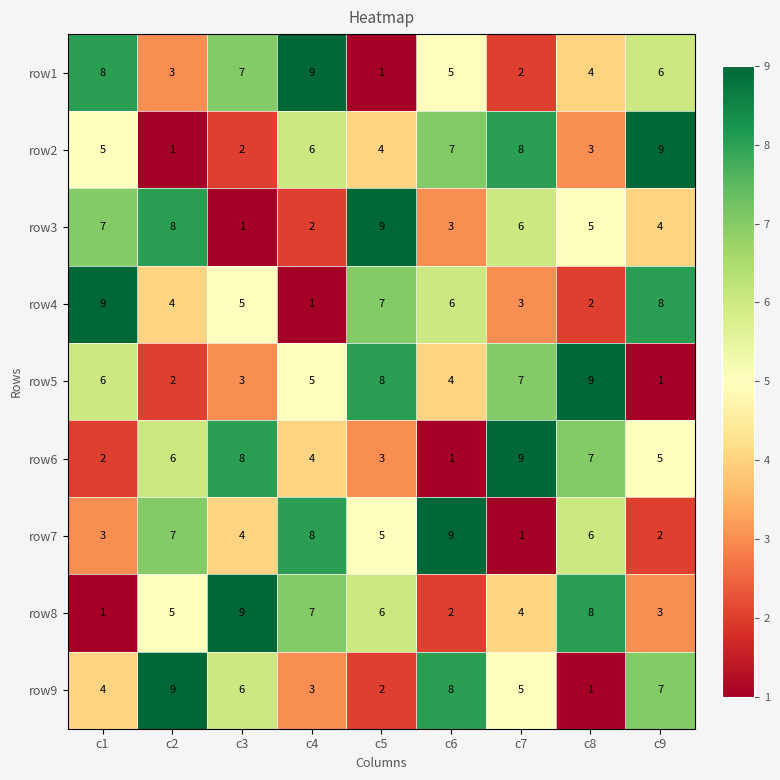

The value of row4 at c6 is 6. True or false?

True